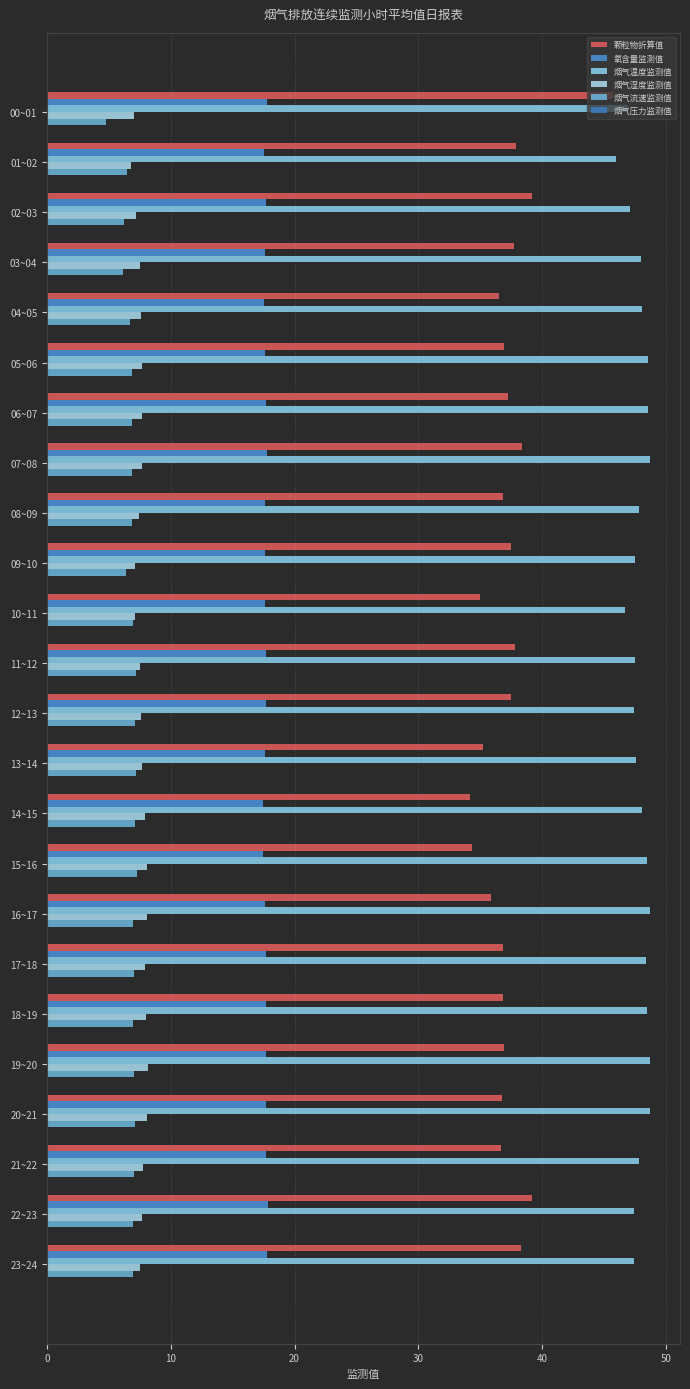

List the series in order of their peak value, highest first.

烟气温度监测值, 颗粒物折算值, 氧含量监测值, 烟气湿度监测值, 烟气流速监测值, 烟气压力监测值